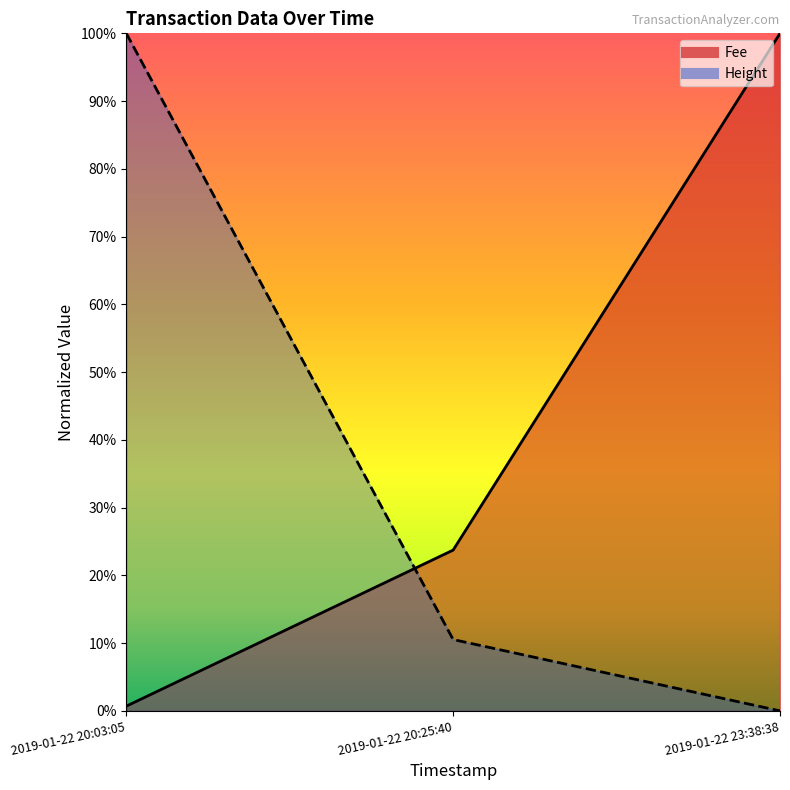

At 2019-01-22 20:03:05, list the series in order from largest to smallest.

Height, Fee